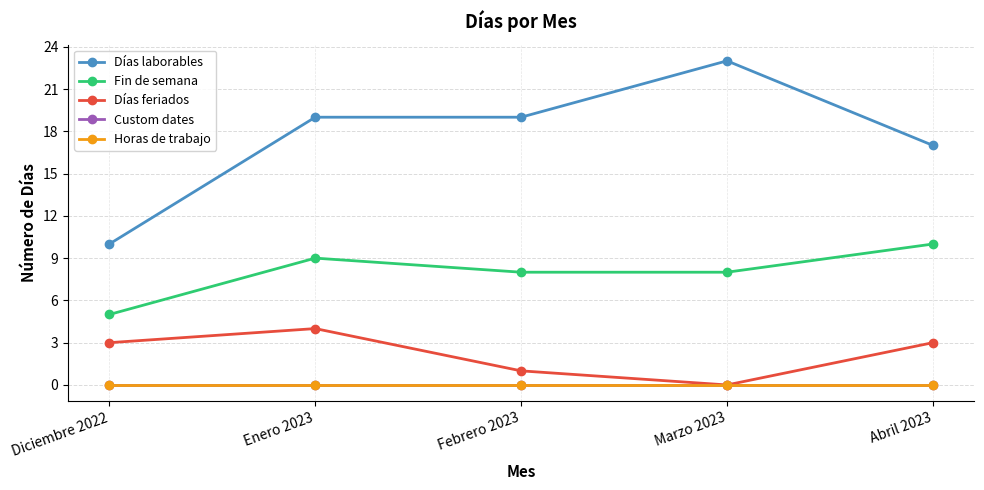

What is the total value across all series at Enero 2023?

32